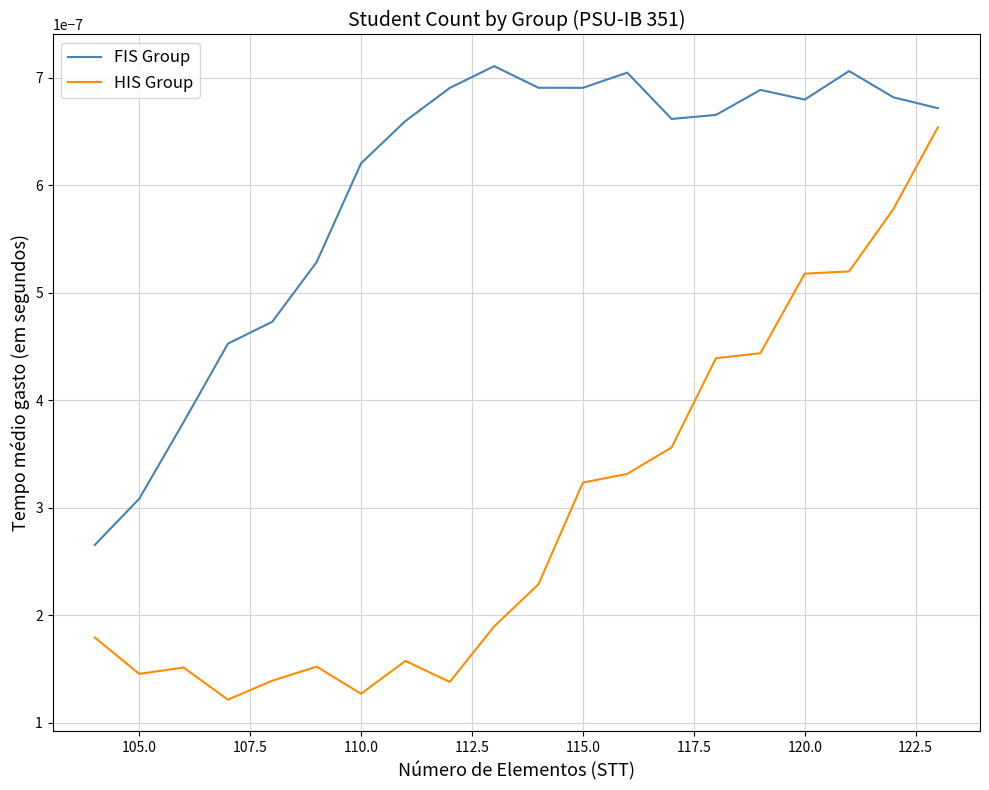

True or false: FIS Group and HIS Group intersect in this chart.

False